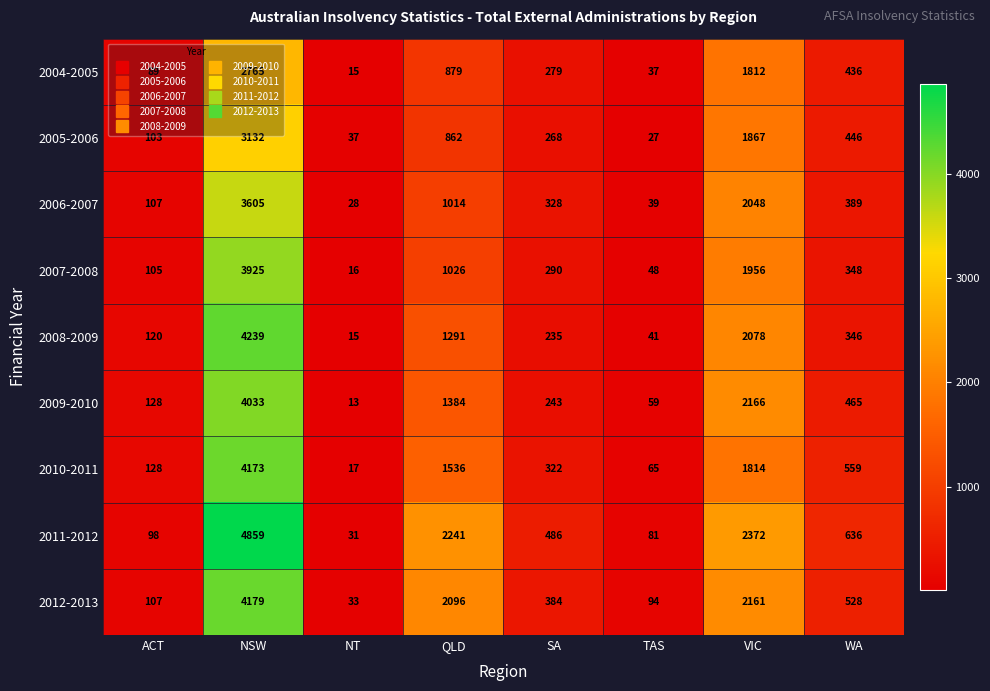

What is the sum of the 2009-2010 values at NSW and QLD?

5417